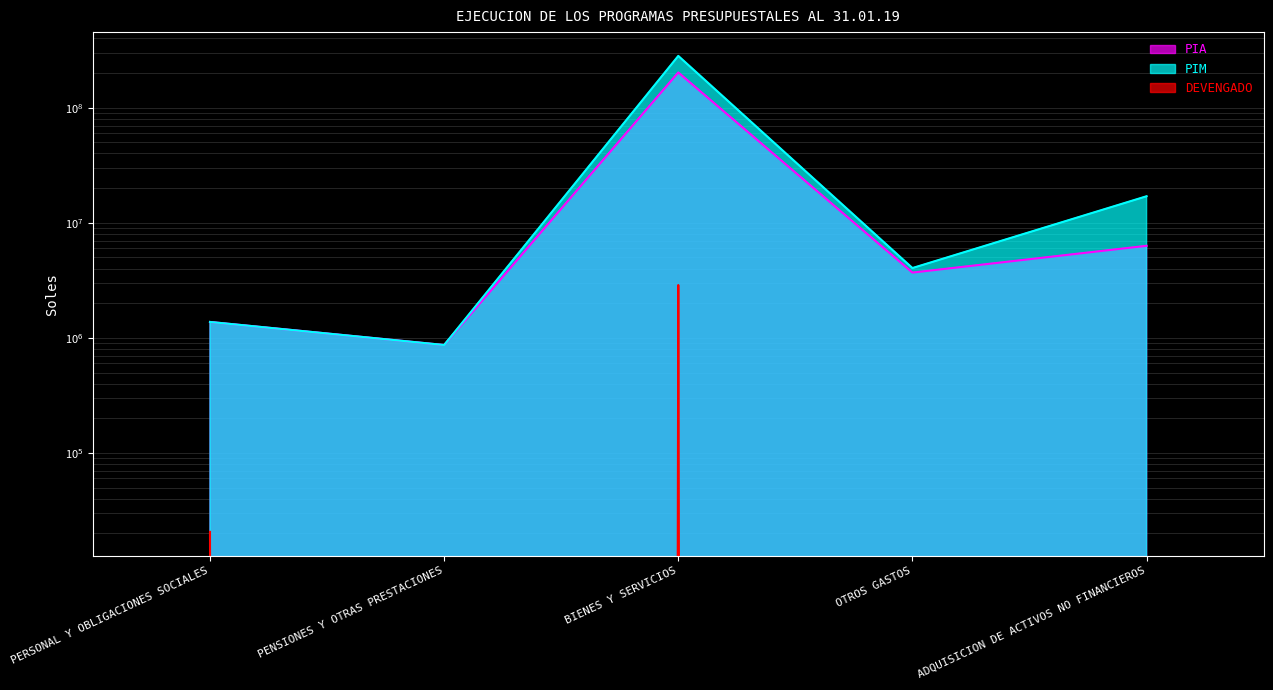

Which has a higher value, PERSONAL Y OBLIGACIONES SOCIALES or BIENES Y SERVICIOS?

BIENES Y SERVICIOS